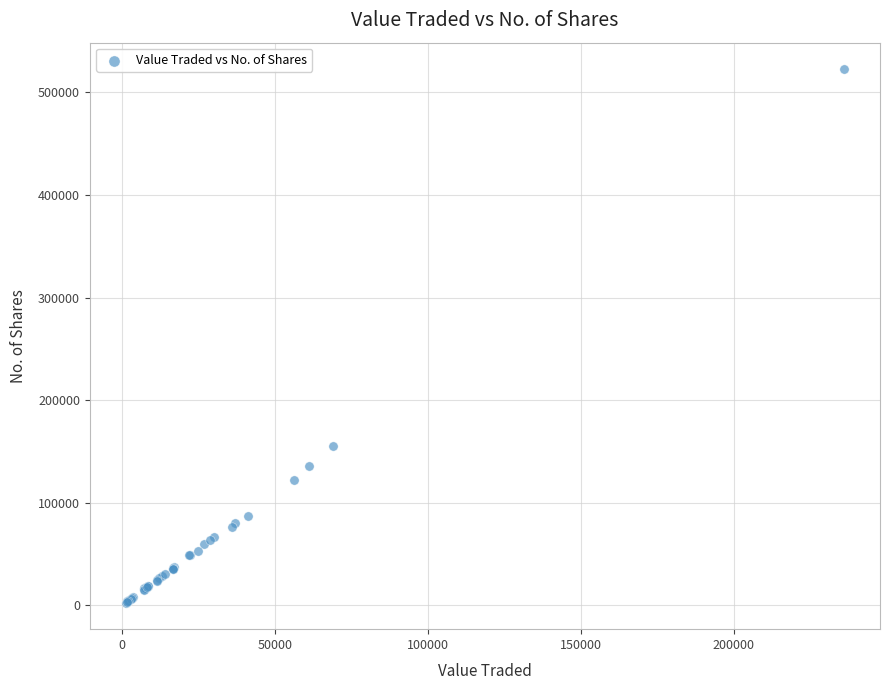

What Y value in the scatter plot is closest to 262702?

155096